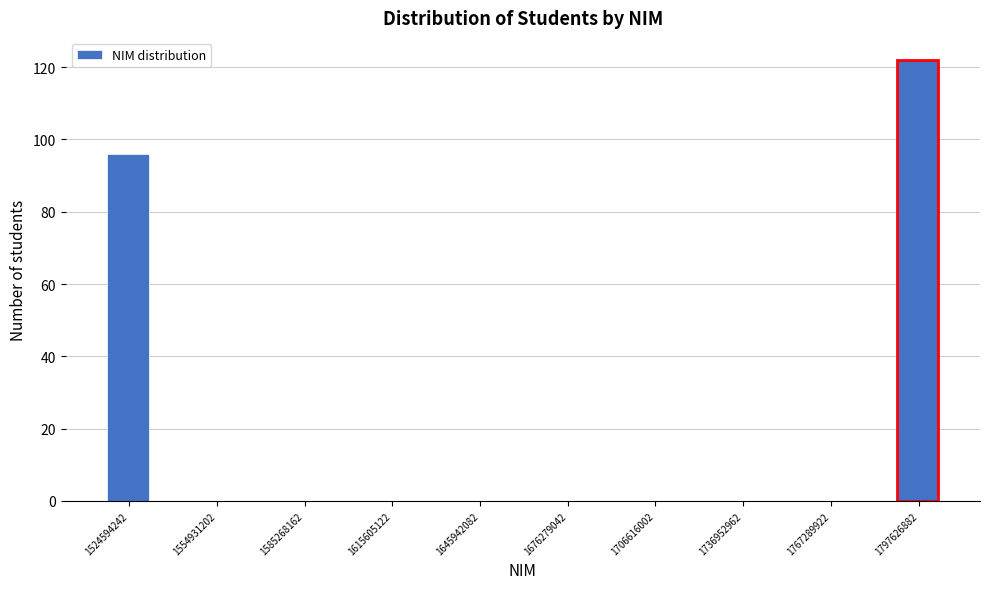

Around what value on the x-axis is the tallest bar? Give the approximate position of its centre, as read against the axis.

1795000000